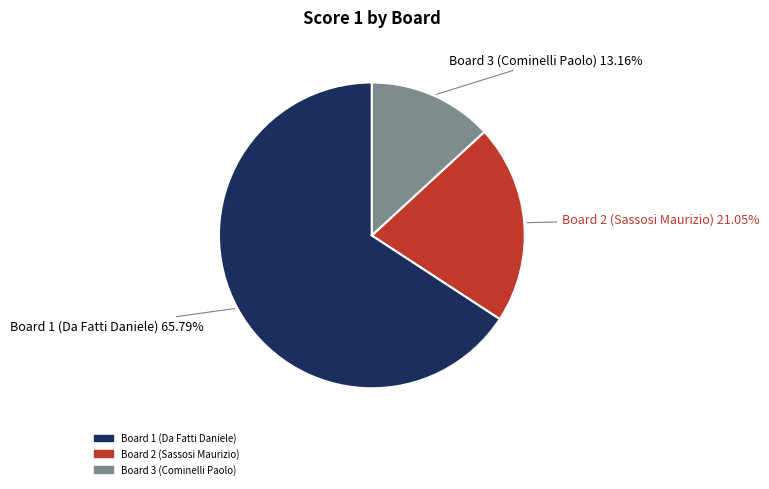

The Board 3 (Cominelli Paolo) slice represents 3% of the pie. True or false?

False